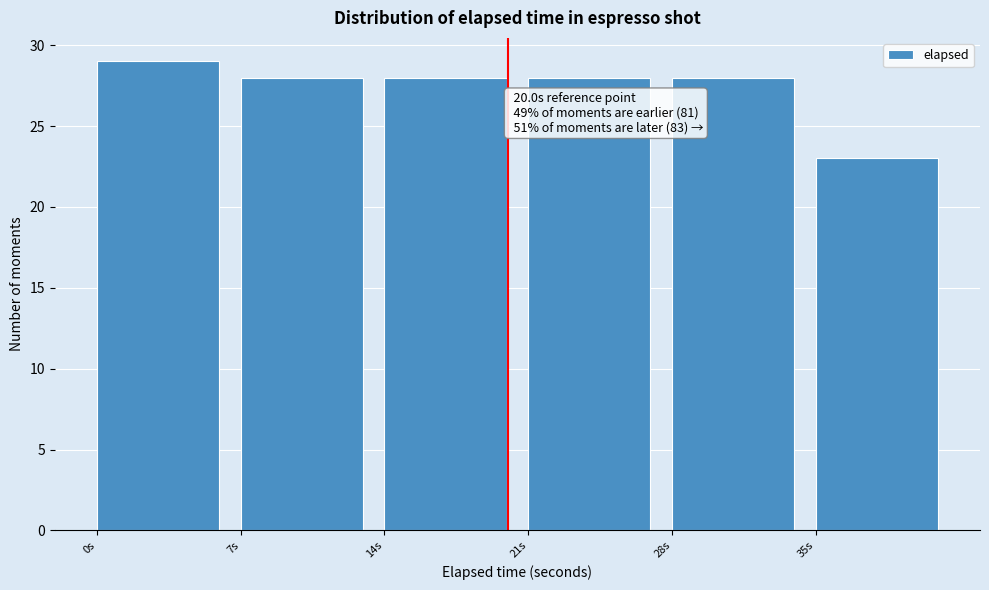

Over which range of the x-axis is the bar tallest?

0 to 7